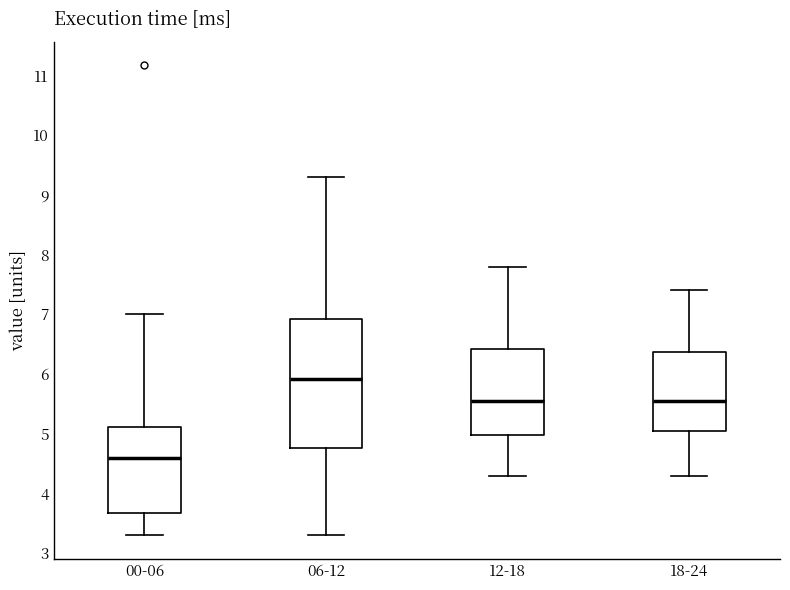

Reading left to right, transcribe this box plot: for each box, give where its median line is, the range the box spans, and where its two whiskers end, as read against the y-axis. The values are not printed on the chart, so give them approximately, as read against the axis.

00-06: median 4.6, box 3.7 to 5.1, whiskers 3.3 to 7.0
06-12: median 5.9, box 4.8 to 6.9, whiskers 3.3 to 9.3
12-18: median 5.6, box 5.0 to 6.4, whiskers 4.3 to 7.8
18-24: median 5.6, box 5.1 to 6.4, whiskers 4.3 to 7.4